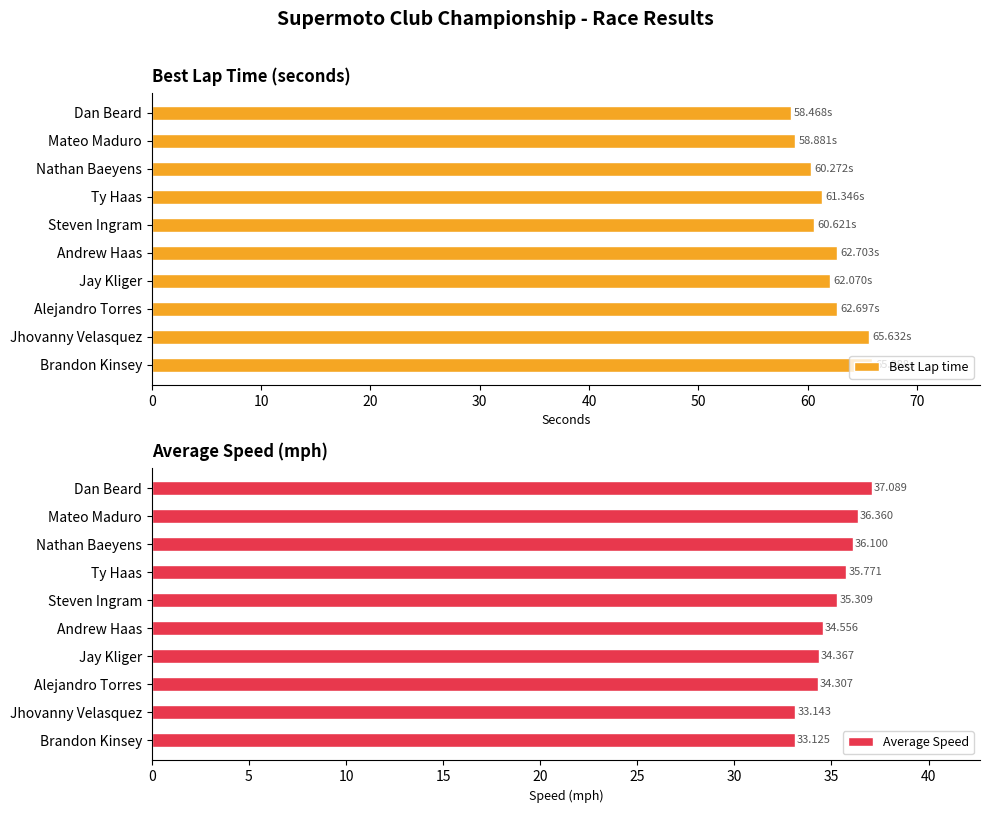

What is the difference between the second highest and second lowest values in the Best Lap time series?

6.8